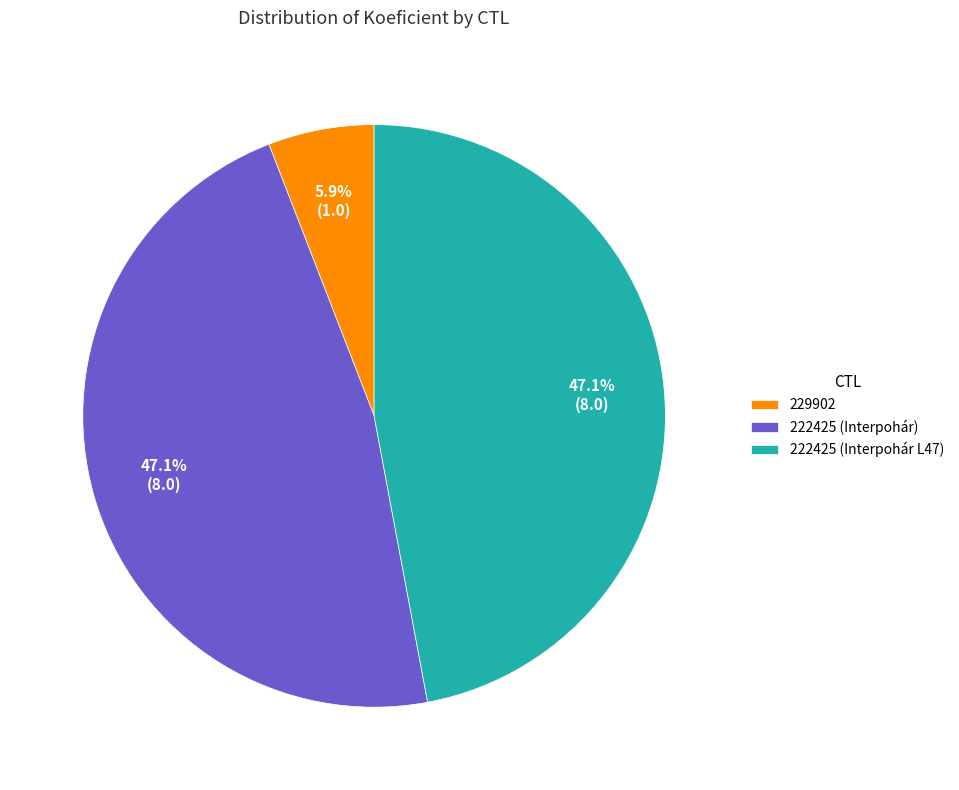

What is the ratio of the value at 229902 to the value at 222425 (Interpohár)?

0.1